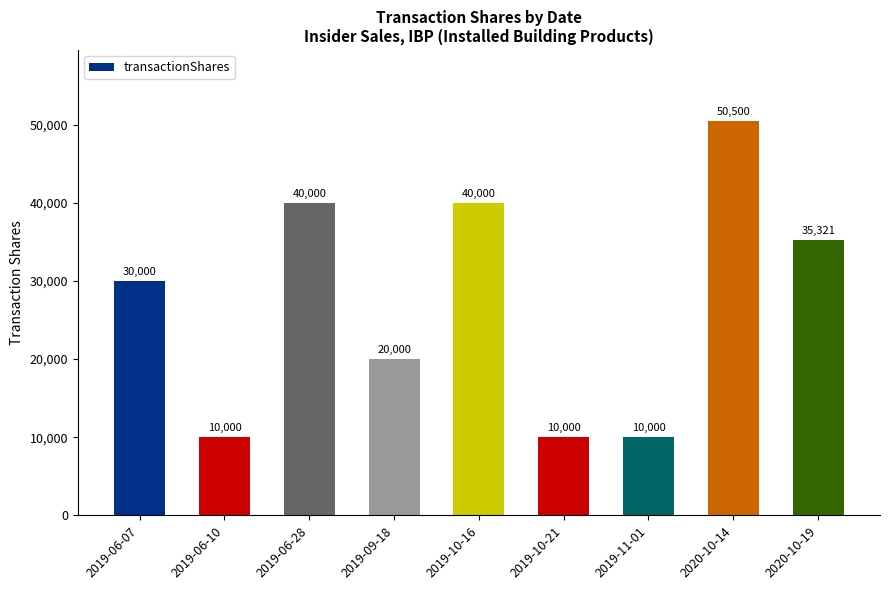

What is the minimum value shown in the chart?

10000